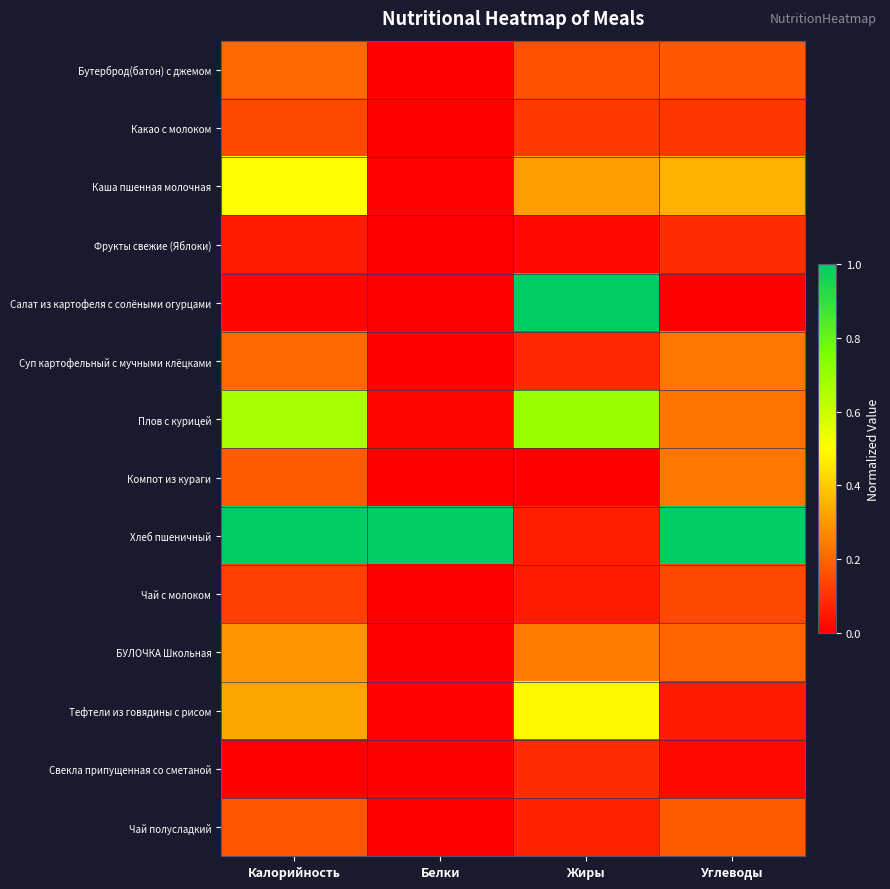

Which series has the largest range (max minus min)?

Салат из картофеля с солёными огурцами